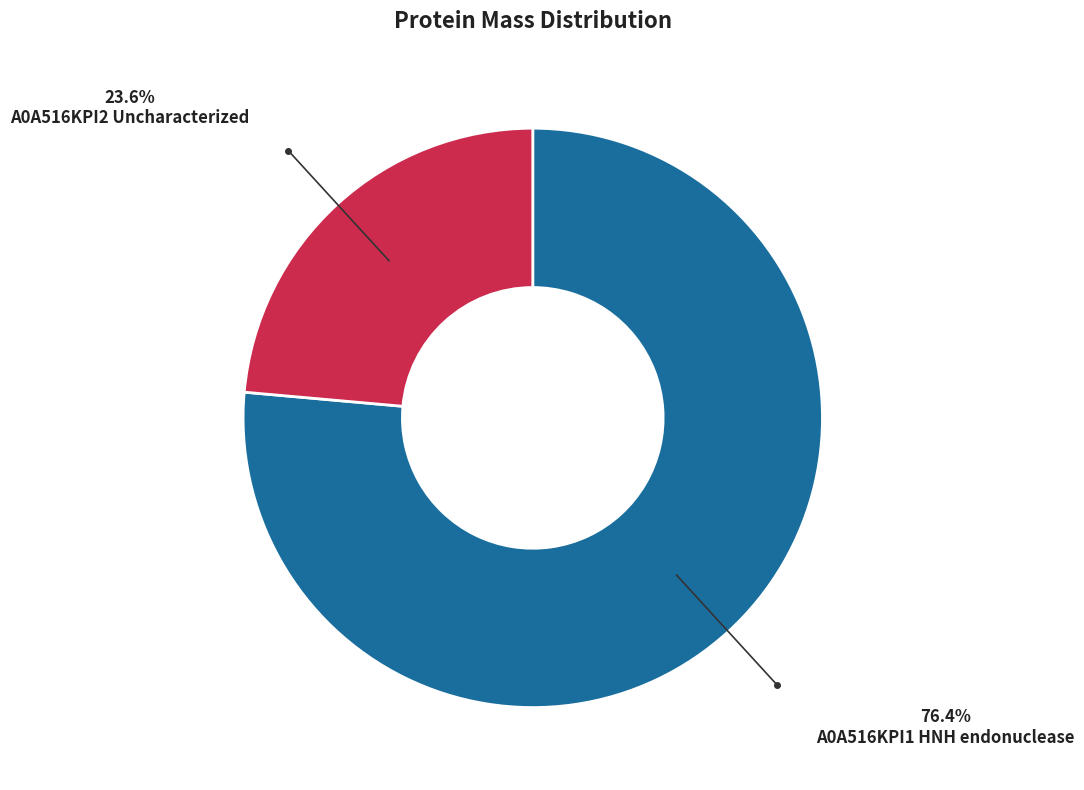

Which slice is the smallest?

A0A516KPI2 Uncharacterized